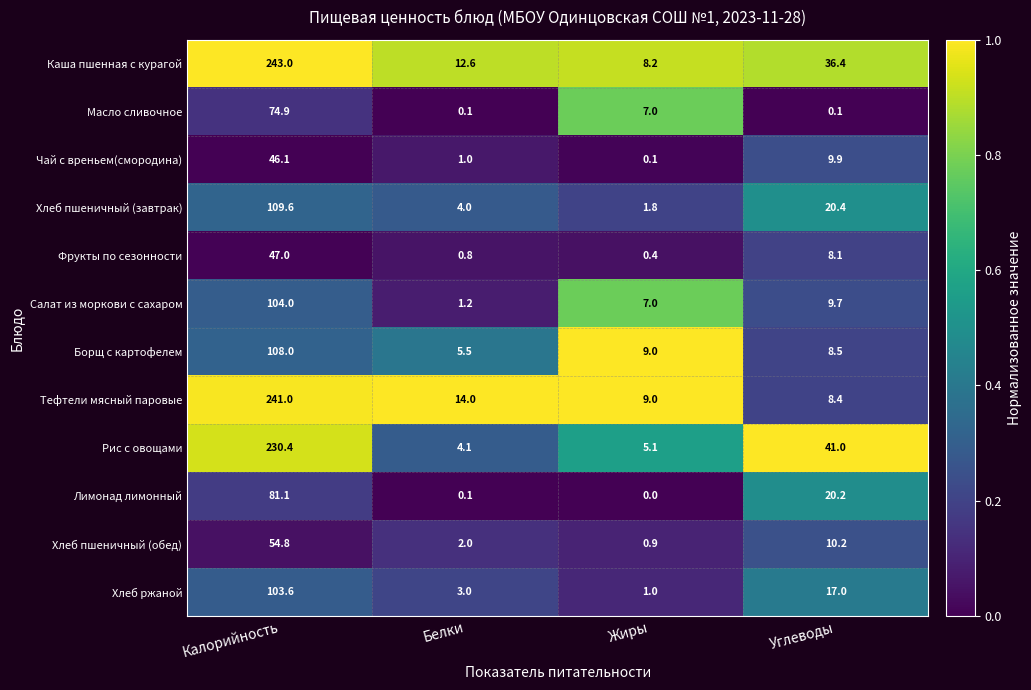

Which series has the largest range (max minus min)?

Каша пшенная с курагой